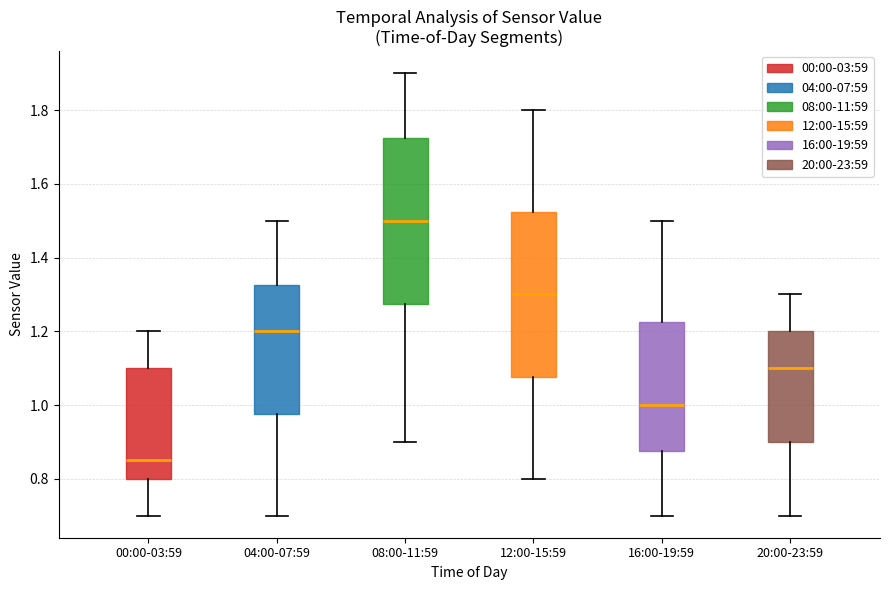

Which box has the lowest median line?

00:00-03:59